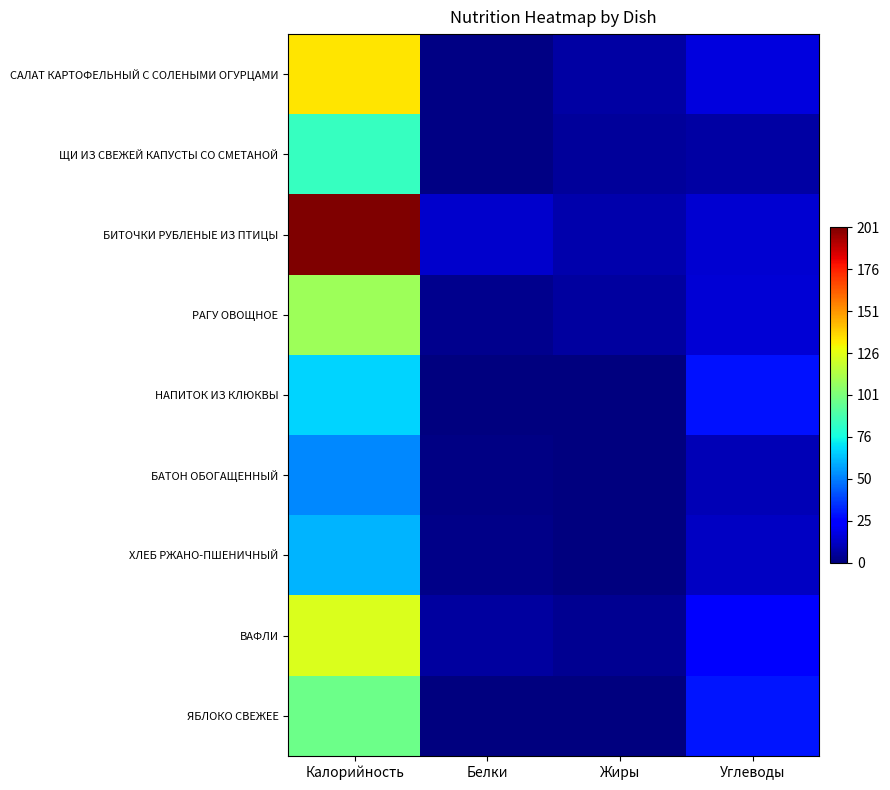

Reading left to right, what are all the values shown in this chart?

САЛАТ КАРТОФЕЛЬНЫЙ С СОЛЕНЫМИ ОГУРЦАМИ: Калорийность=134.0	Белки=1.0	Жиры=7.2	Углеводы=17.2
ЩИ ИЗ СВЕЖЕЙ КАПУСТЫ СО СМЕТАНОЙ: Калорийность=84.0	Белки=1.5	Жиры=5.1	Углеводы=7.1
БИТОЧКИ РУБЛЕНЫЕ ИЗ ПТИЦЫ: Калорийность=201.0	Белки=13.8	Жиры=8.4	Углеводы=15.0
РАГУ ОВОЩНОЕ: Калорийность=109.0	Белки=3.0	Жиры=6.0	Углеводы=15.2
НАПИТОК ИЗ КЛЮКВЫ: Калорийность=67.0	Белки=0.6	Жиры=0.2	Углеводы=28.6
БАТОН ОБОГАЩЕННЫЙ: Калорийность=52.4	Белки=1.5	Жиры=0.6	Углеводы=10.3
ХЛЕБ РЖАНО-ПШЕНИЧНЫЙ: Калорийность=61.2	Белки=2.0	Жиры=0.3	Углеводы=12.7
ВАФЛИ: Калорийность=123.8	Белки=6.2	Жиры=3.7	Углеводы=25.9
ЯБЛОКО СВЕЖЕЕ: Калорийность=97.0	Белки=0.8	Жиры=0.4	Углеводы=29.8